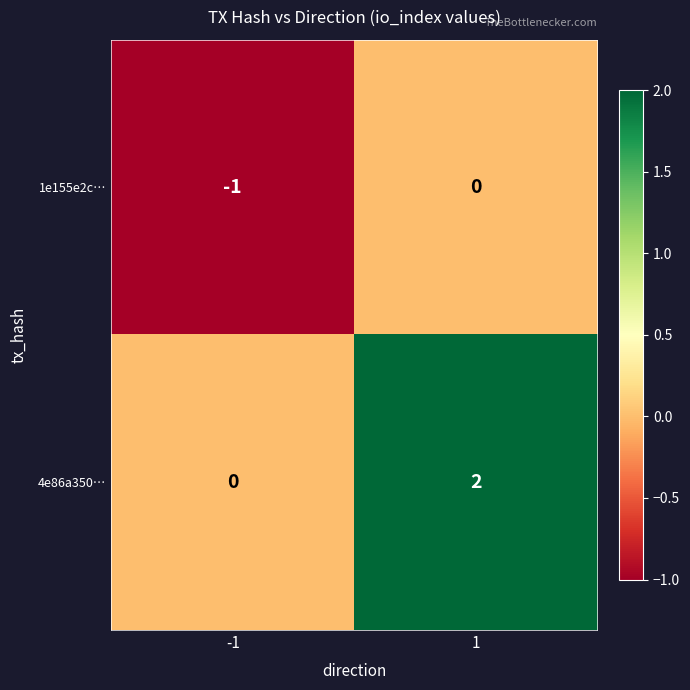

Is the value of 1e155e2c… at -1 greater than the value of 4e86a350… at -1?

No